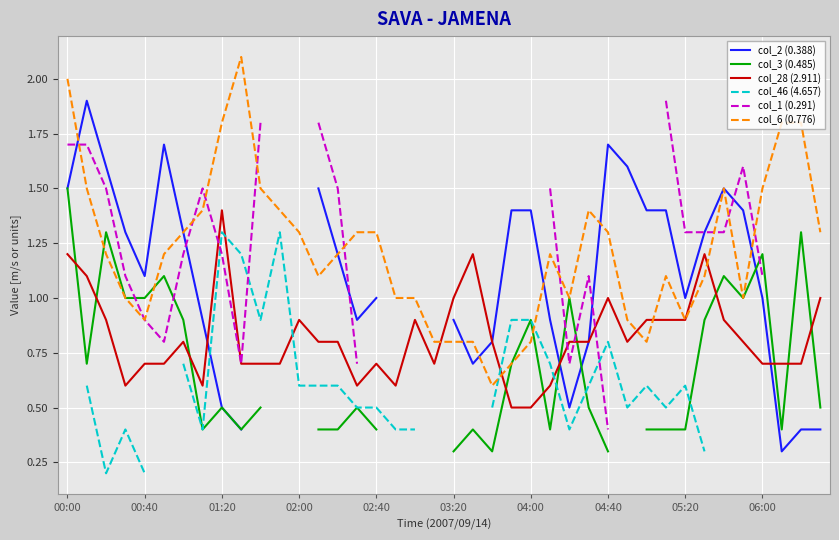

What is the label of the 2nd point from the left?

00:40